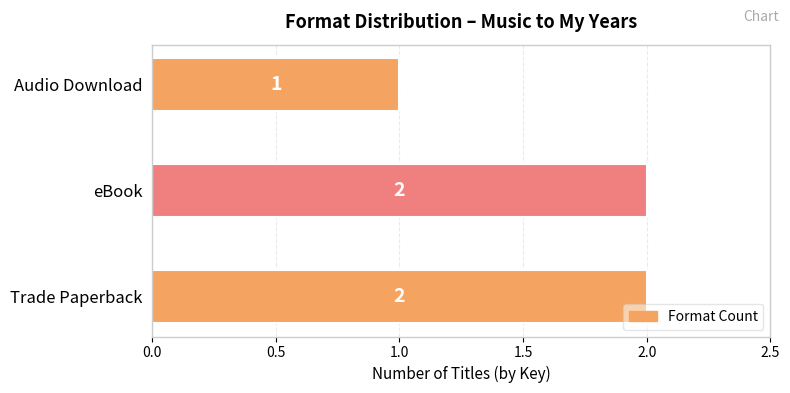

Where is the data nearest to the value 1?

Audio Download